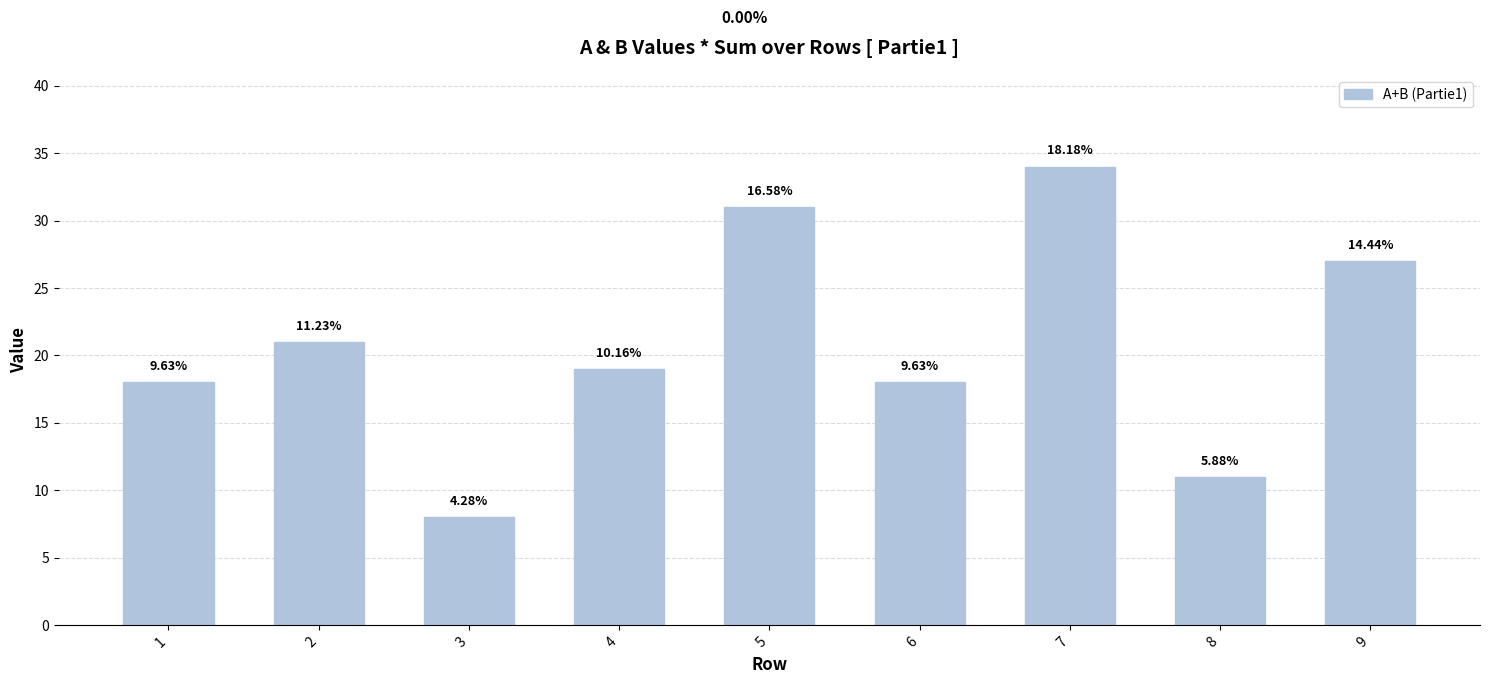

What is the difference between the maximum and minimum values?

26